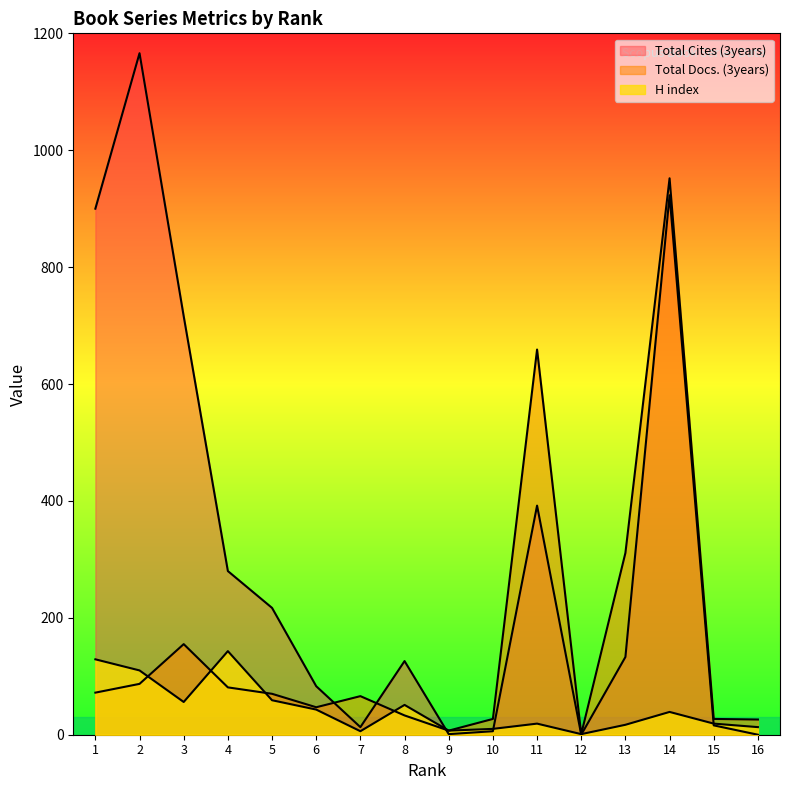

List the series in order of their overall mean, lowest first.

H index, Total Docs. (3years), Total Cites (3years)